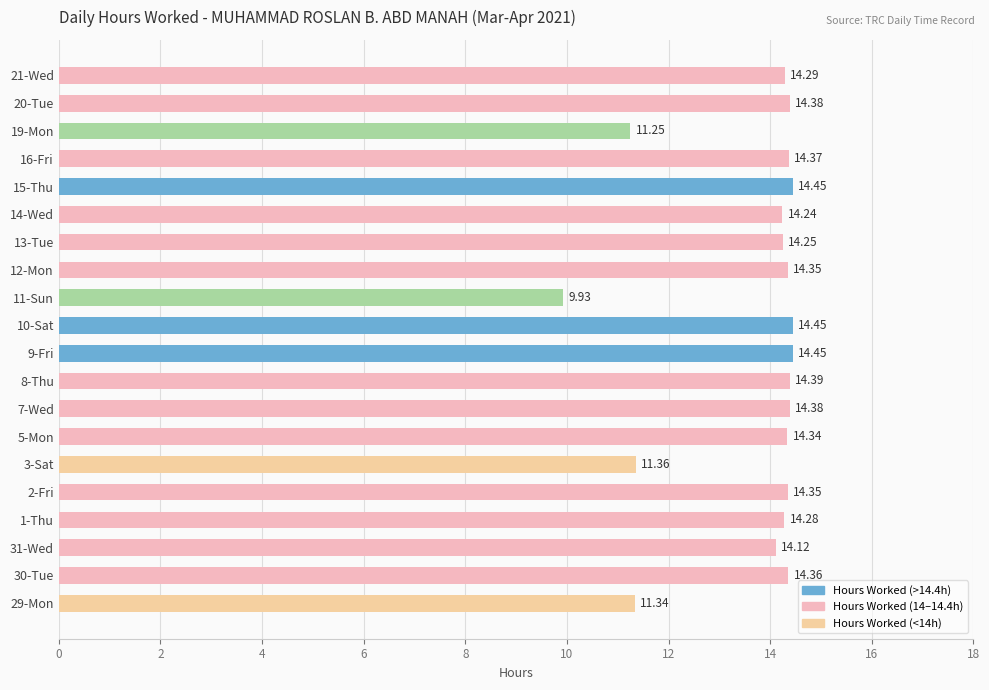

What is the average value?

13.7